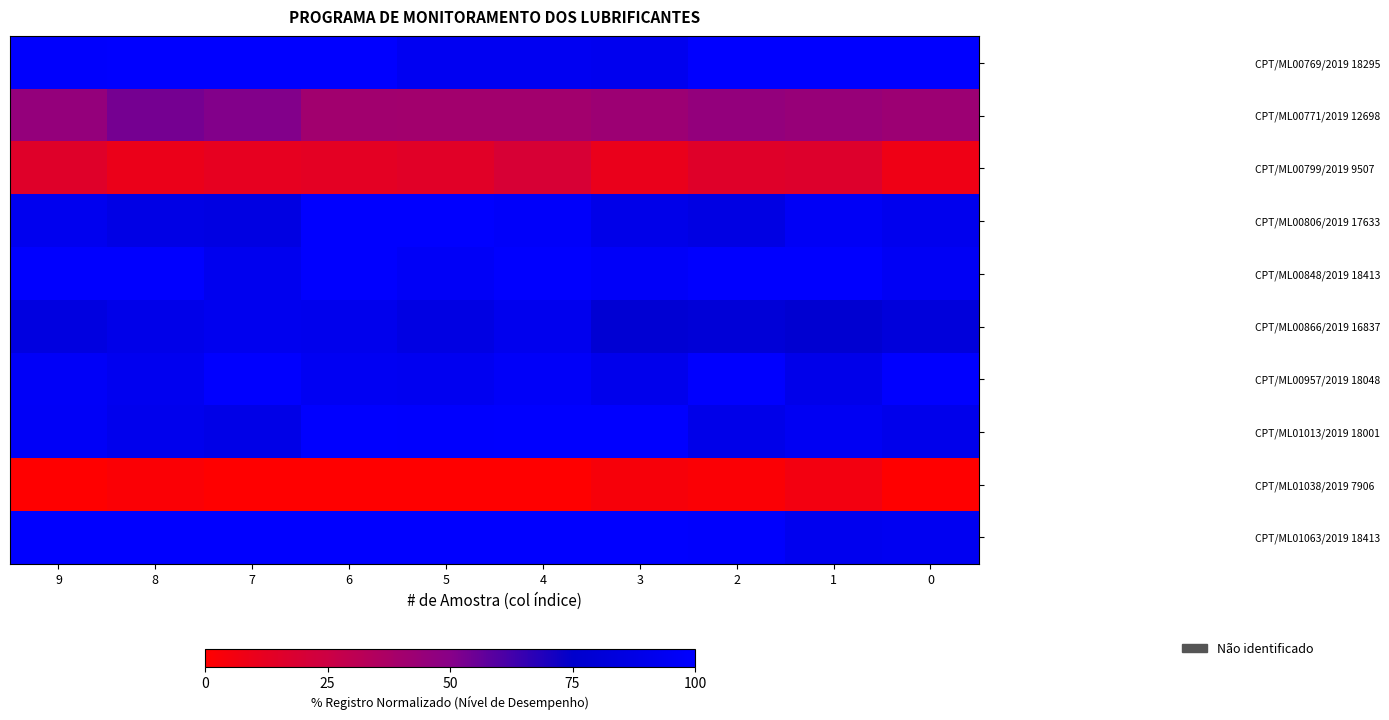

At how many categories does at least one series exceed 19?

10